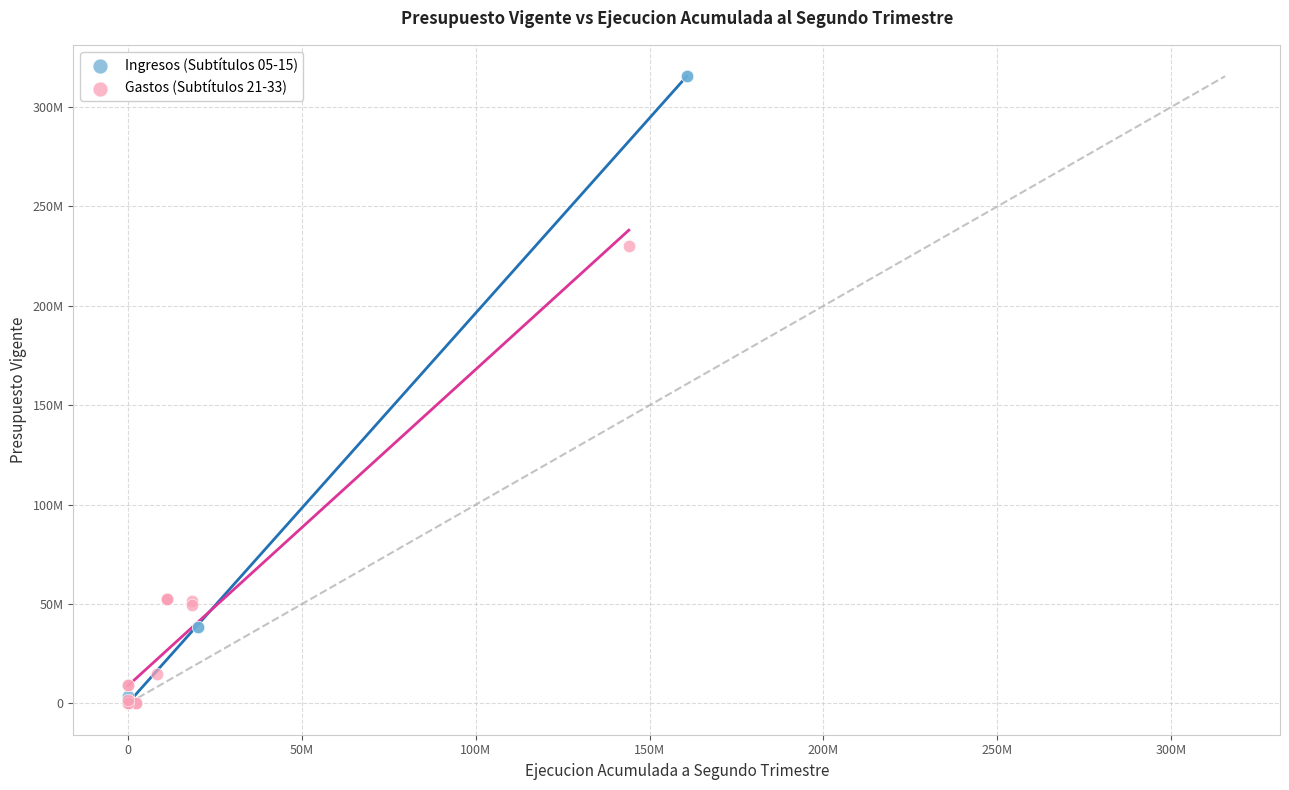

Which series has the largest Y range (max minus min)?

Ingresos (Subtítulos 05-15)